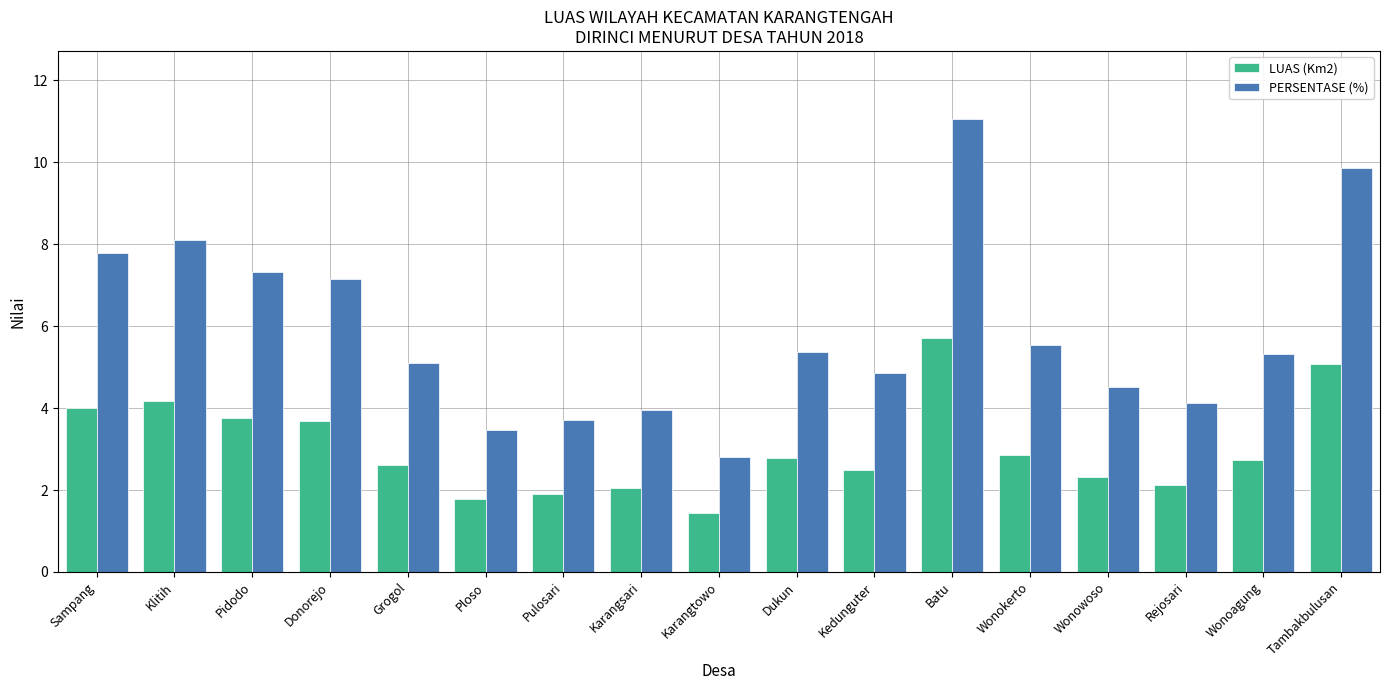

What are all the series names shown in the legend?

LUAS (Km2), PERSENTASE (%)